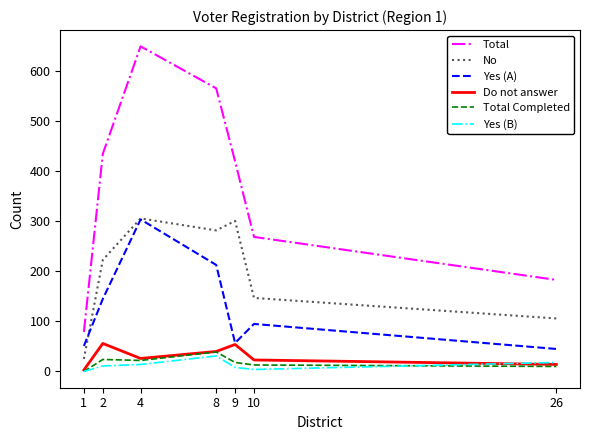

Is it true that Total Completed equals 10 at 26?

True